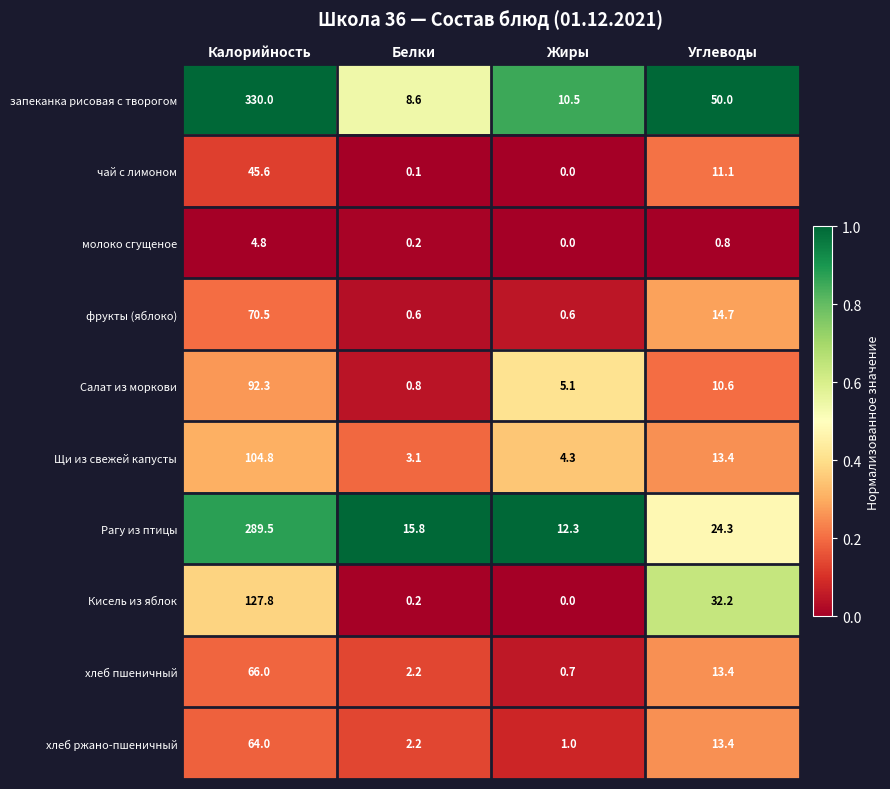

Which series has the widest spread of values?

запеканка рисовая с творогом